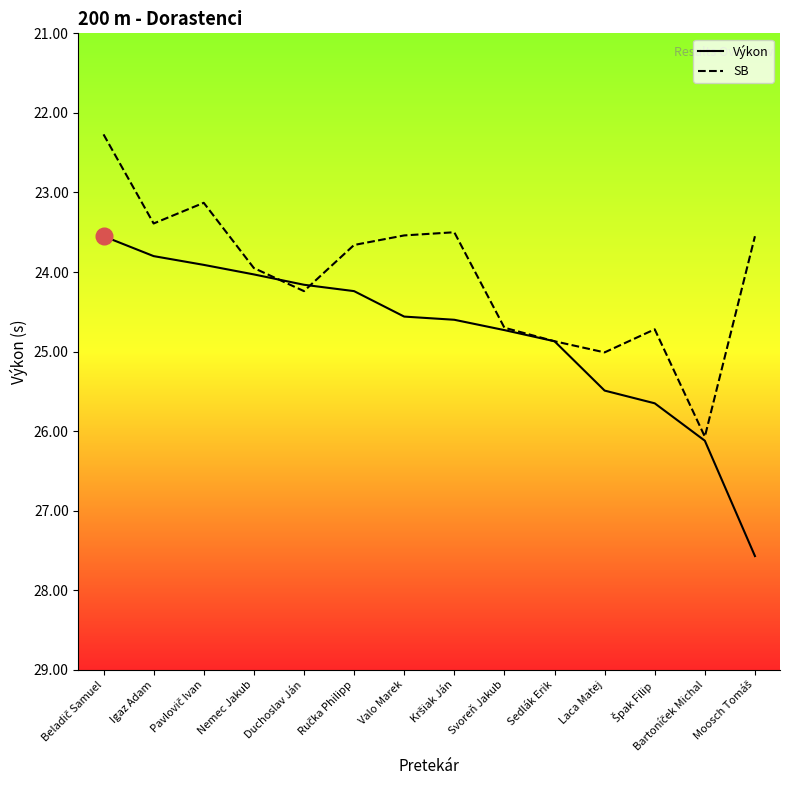

Reading left to right, list all the values displayed in this chart.

Výkon: Beladič Samuel=23.6	Igaz Adam=23.8	Pavlovič Ivan=23.9	Nemec Jakub=24.0	Duchoslav Ján=24.2	Ručka Philipp=24.2	Valo Marek=24.6	Kršiak Ján=24.6	Svoreň Jakub=24.7	Sedlák Erik=24.9	Laca Matej=25.5	Špak Filip=25.6	Bartoníček Michal=26.1	Moosch Tomáš=27.6
SB: Beladič Samuel=22.3	Igaz Adam=23.4	Pavlovič Ivan=23.1	Nemec Jakub=23.9	Duchoslav Ján=24.2	Ručka Philipp=23.7	Valo Marek=23.5	Kršiak Ján=23.5	Svoreň Jakub=24.7	Sedlák Erik=24.9	Laca Matej=25.0	Špak Filip=24.7	Bartoníček Michal=26.1	Moosch Tomáš=23.6